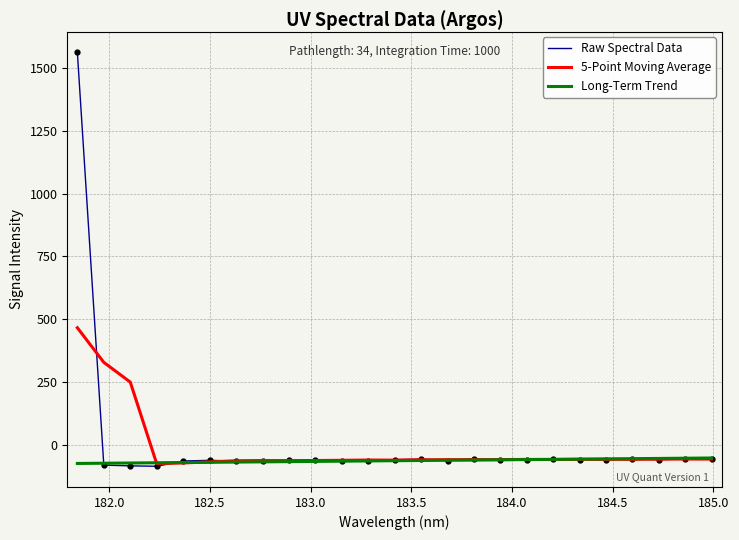

Rank the series by their maximum value, from lowest to highest.

Long-Term Trend, 5-Point Moving Average, Raw Spectral Data